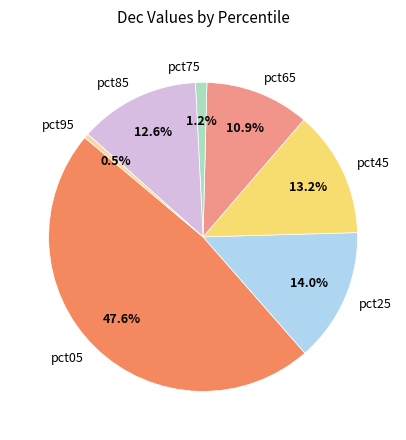

Rank the categories by value from lowest to highest.

pct95, pct75, pct65, pct85, pct45, pct25, pct05